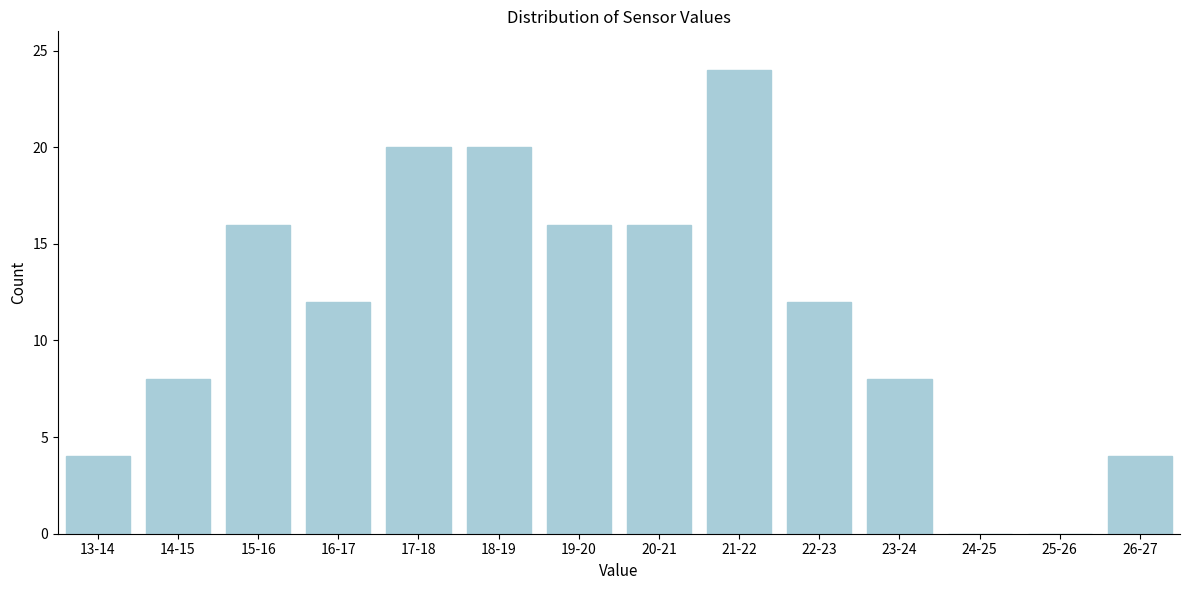

Reading left to right, list all the values displayed in this chart.

13-14=4	14-15=8	15-16=16	16-17=12	17-18=20	18-19=20	19-20=16	20-21=16	21-22=24	22-23=12	23-24=8	24-25=0	25-26=0	26-27=4